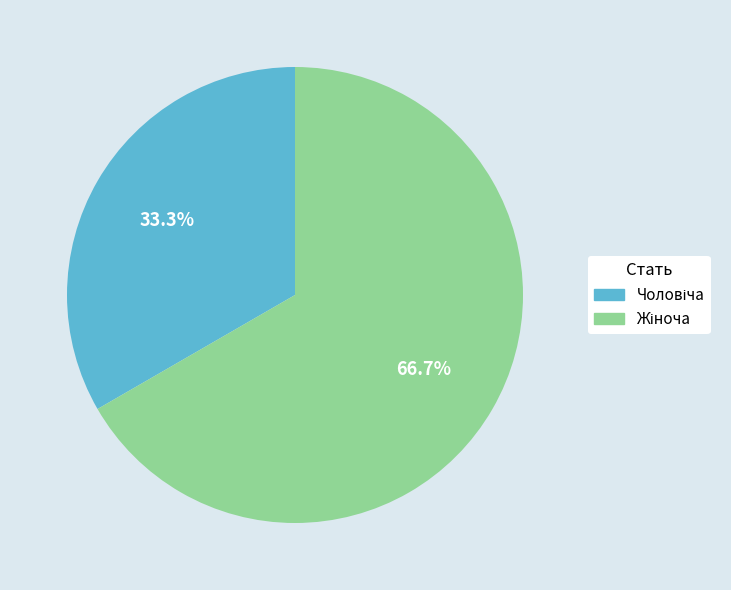

Is there any slice that represents more than half of the pie?

Yes